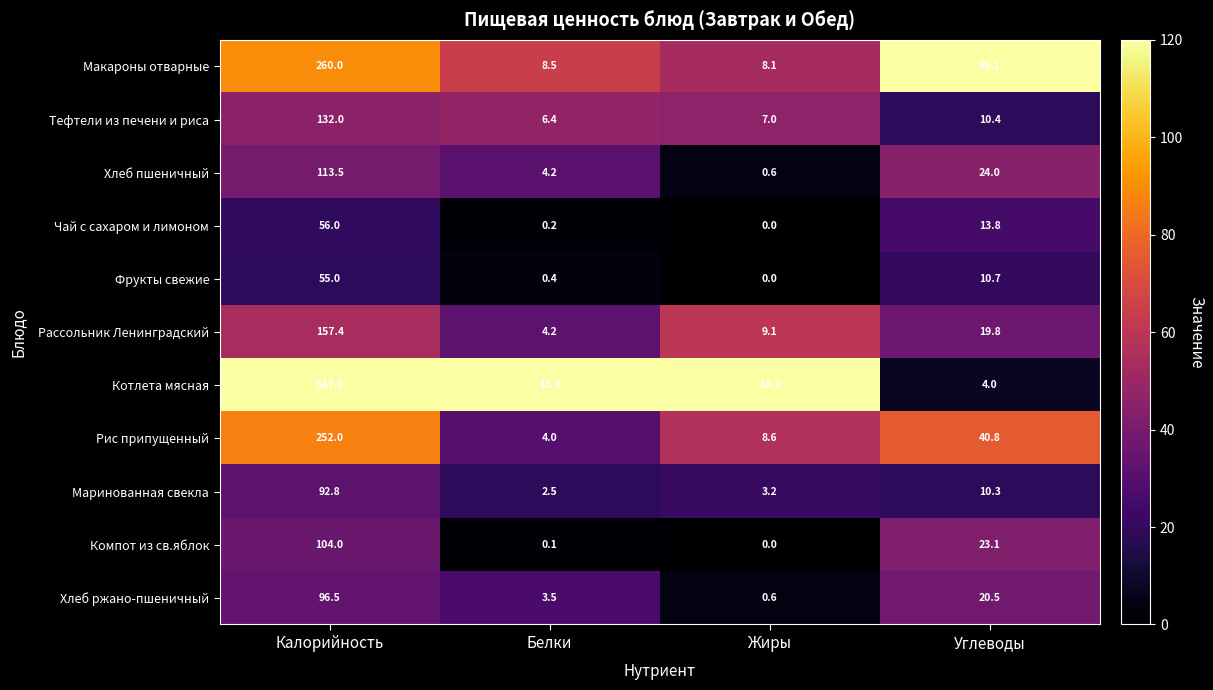

At how many categories does at least one series exceed 18?

3